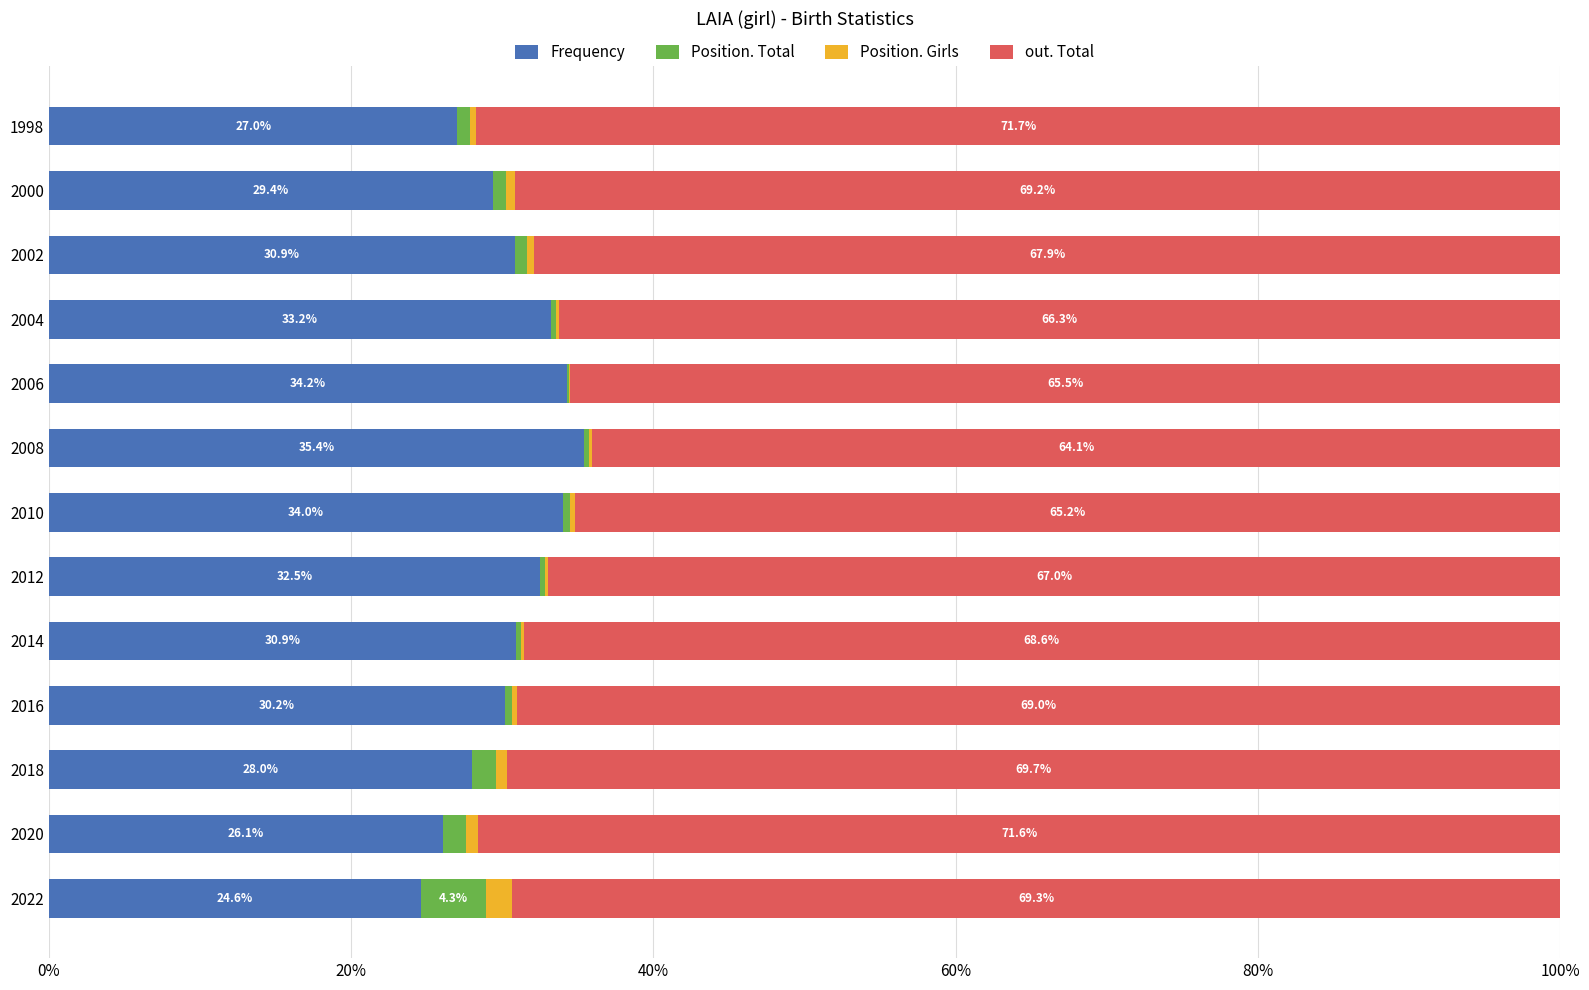

Is it true that Frequency equals 30.9 at 2002?

True